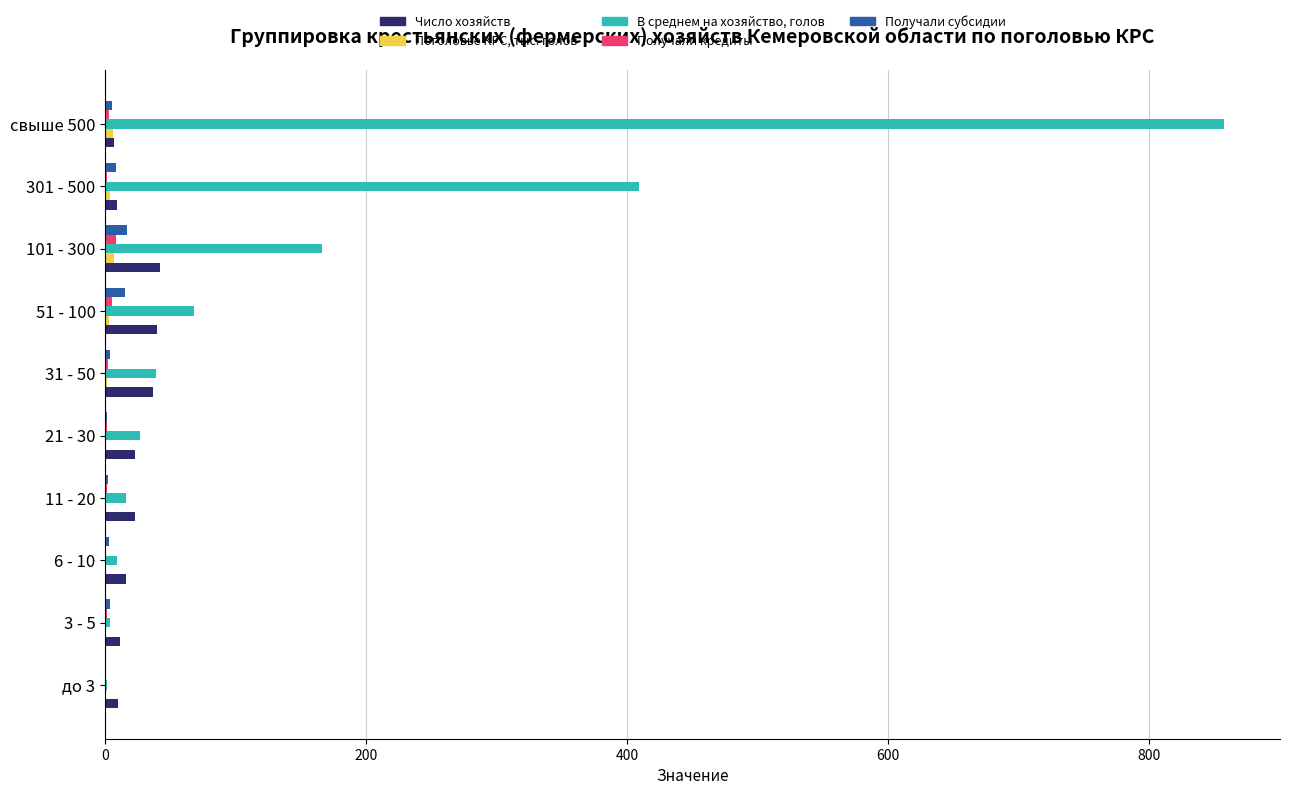

What is the sum of all Получали субсидии values?

59.0